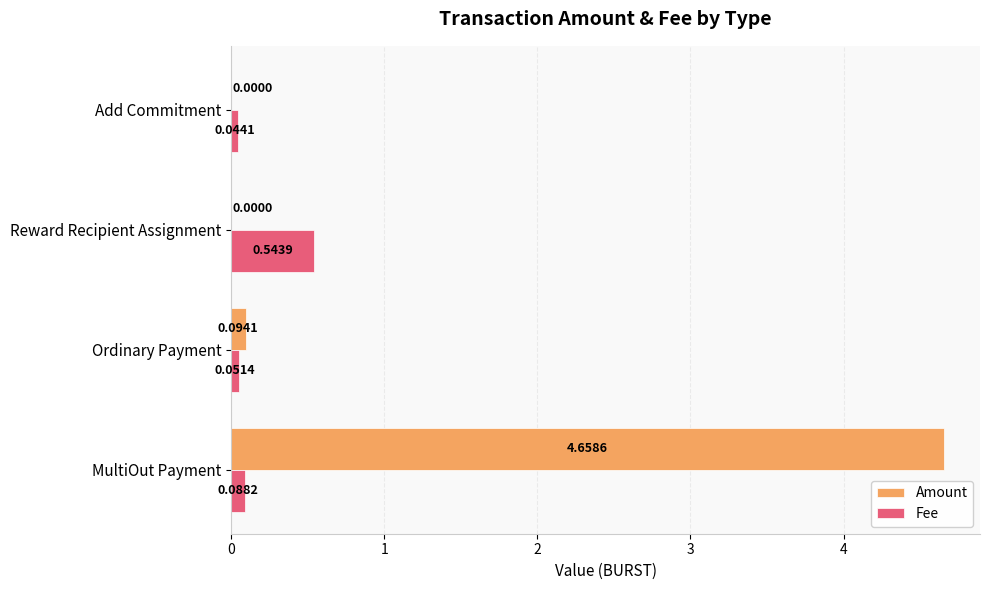

What are all the series names shown in the legend?

Amount, Fee